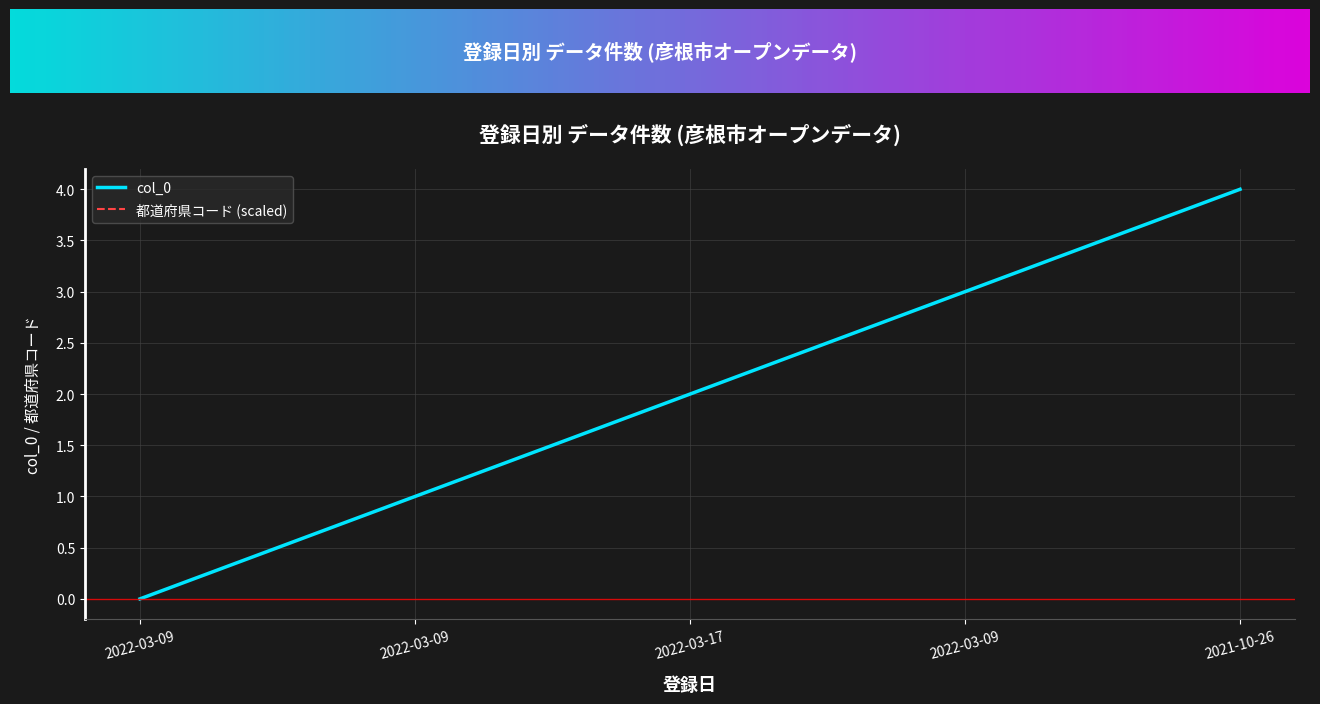

List the labels in order of value, largest first.

2021-10-26, 2022-03-09, 2022-03-17, 2022-03-09, 2022-03-09